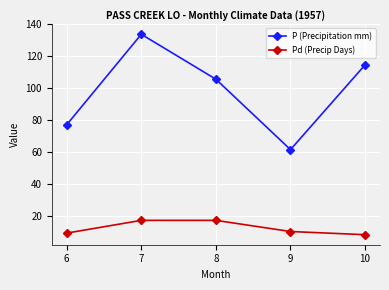

Is it true that P (Precipitation mm) equals 61.4 at 9?

True